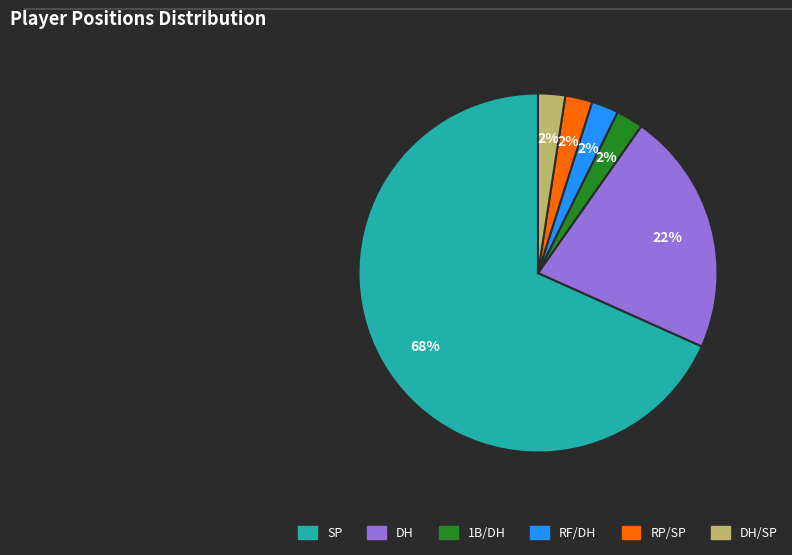

To the nearest percent, what is the average slice percentage?

17%